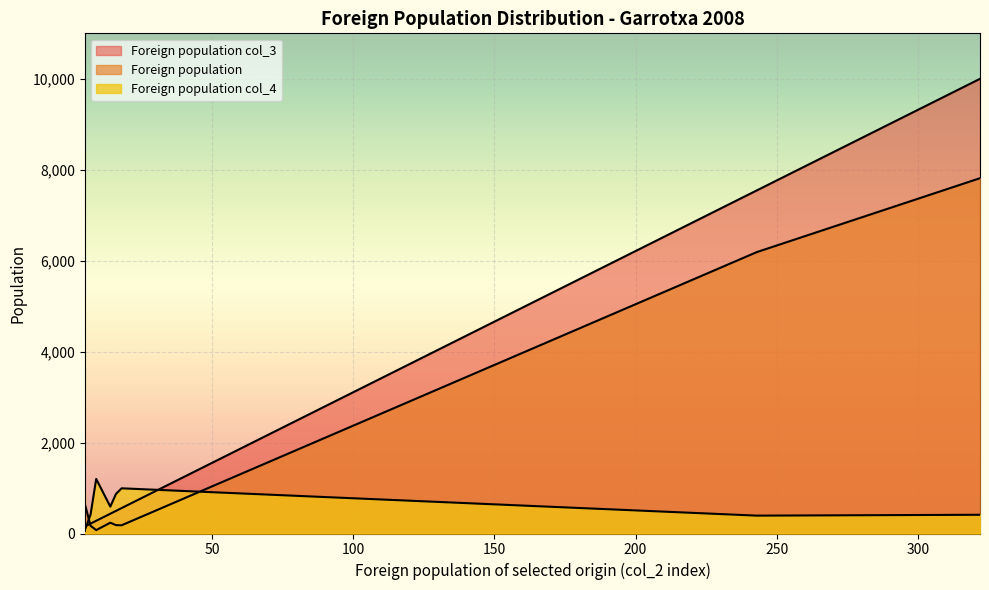

What is the difference between the second highest and second lowest values in the Foreign population col_3 series?

7392